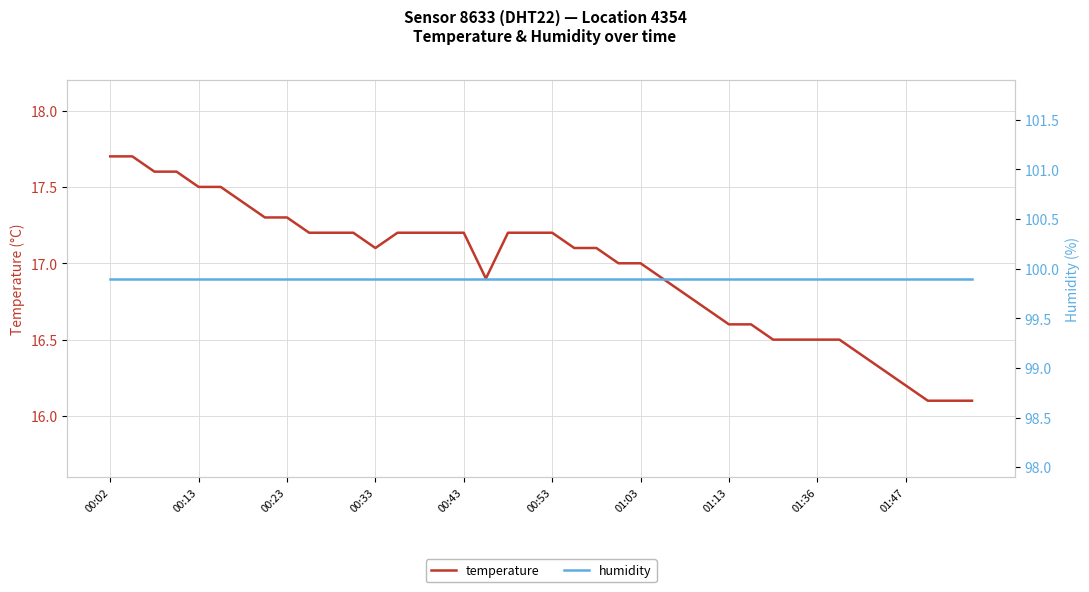

True or false: temperature and humidity cross at least once.

False